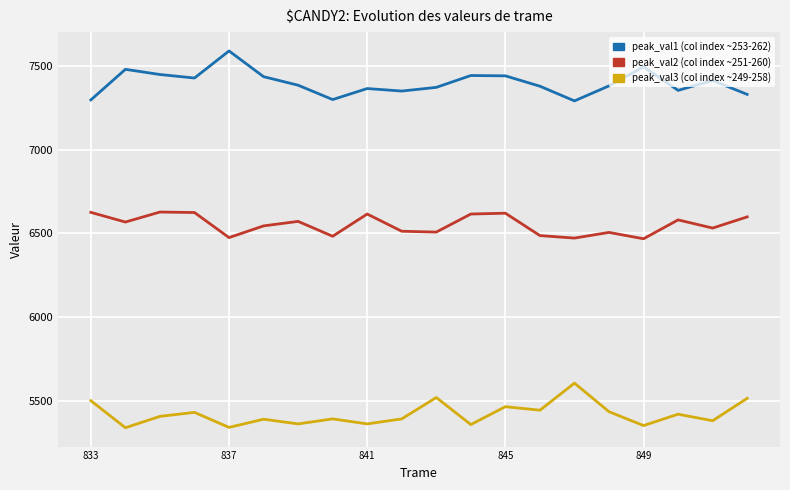

What is the maximum value shown in the chart?

7592